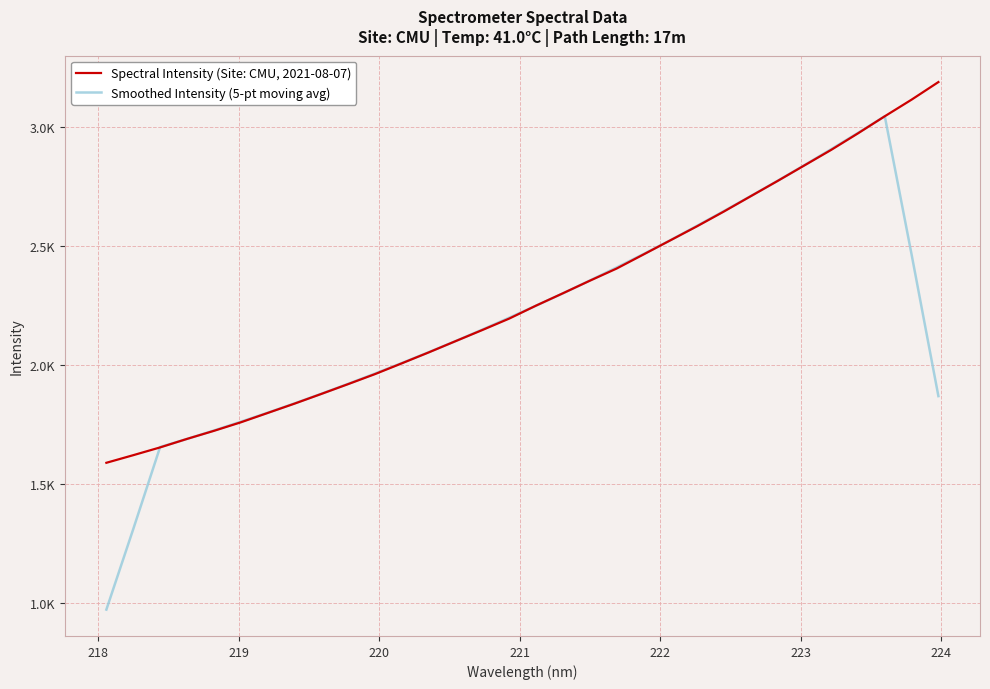

What is the value of the Smoothed Intensity (5-pt moving avg) point at the 12th from the left?

2007.8